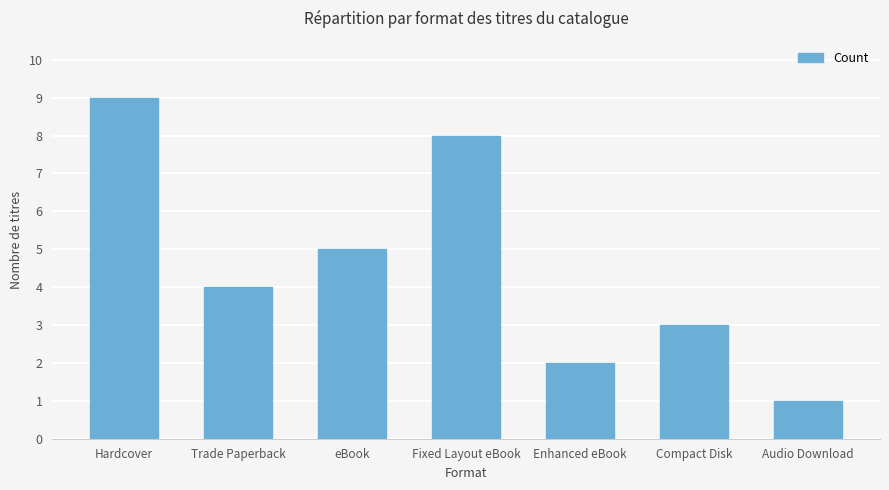

Rank the categories by value from highest to lowest.

Hardcover, Fixed Layout eBook, eBook, Trade Paperback, Compact Disk, Enhanced eBook, Audio Download